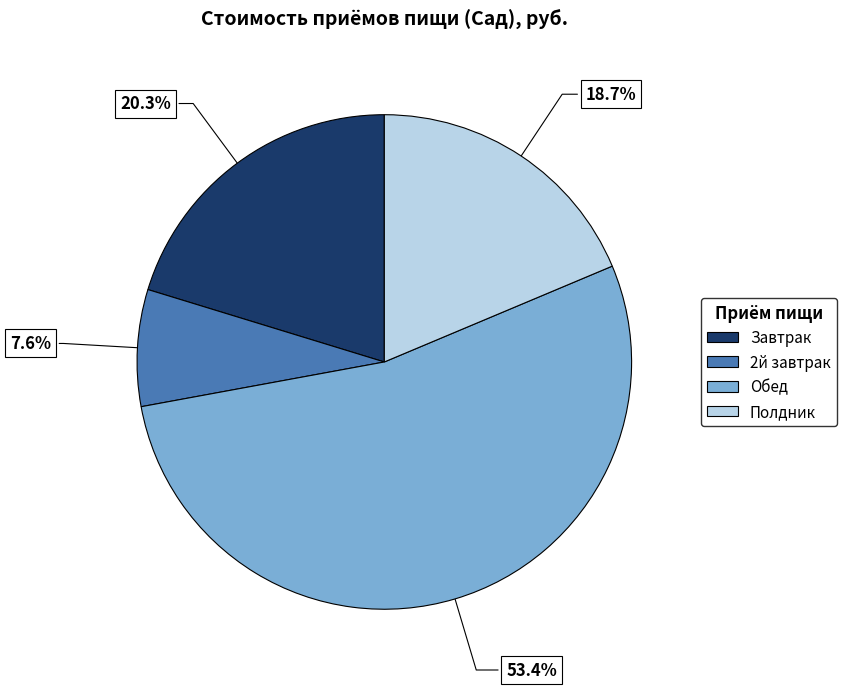

Between Полдник and 2й завтрак, which is larger?

Полдник